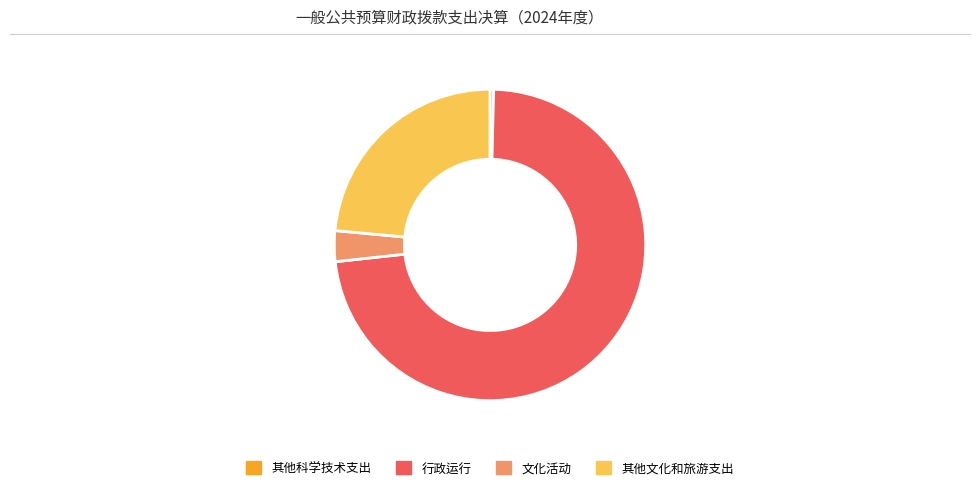

Is it true that 文化活动 is 10% of the pie?

False